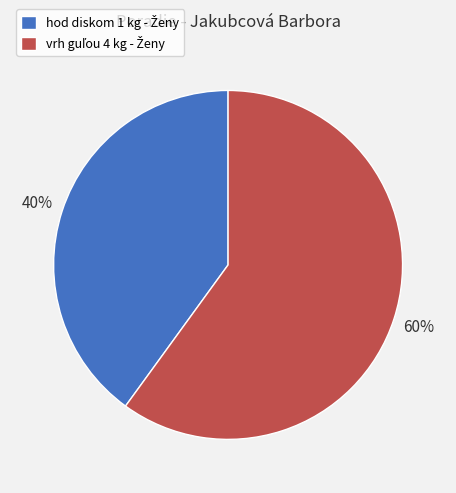

Does any single category account for the majority?

Yes